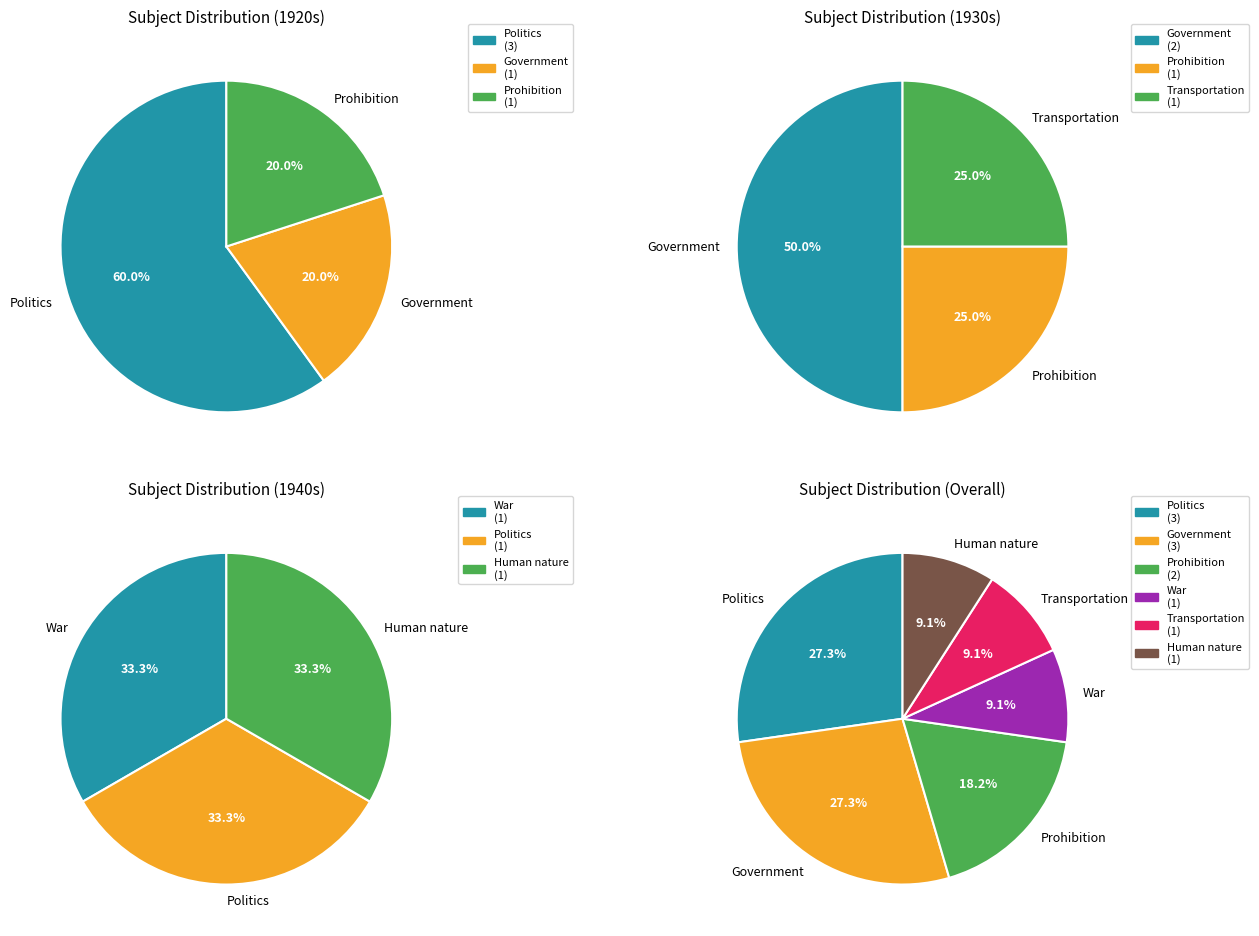

To the nearest percent, what portion does Human nature represent?

9%